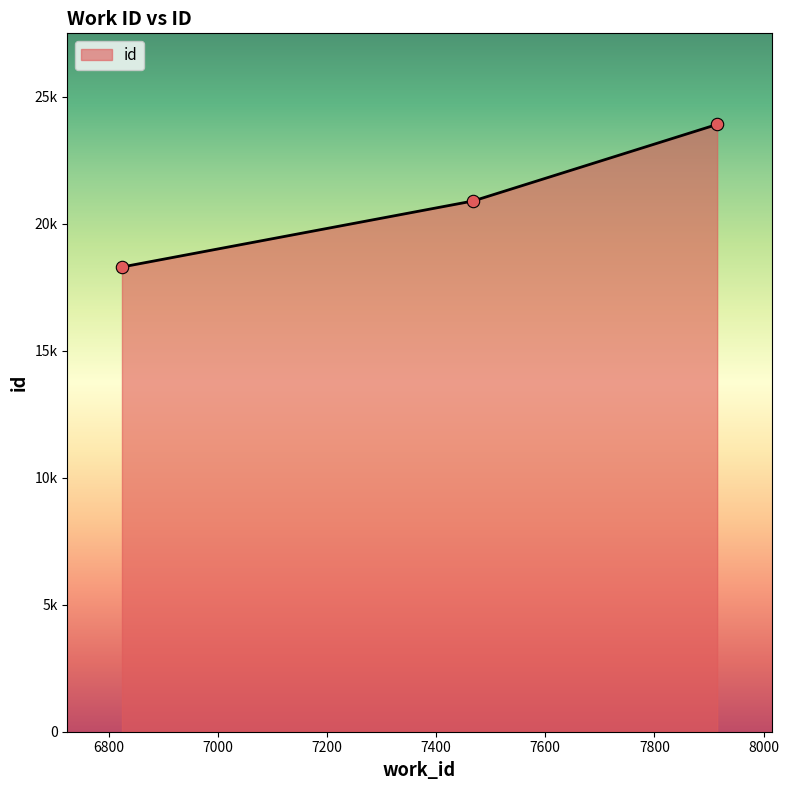

What is the change in value from 6824 to 7915?

+5612